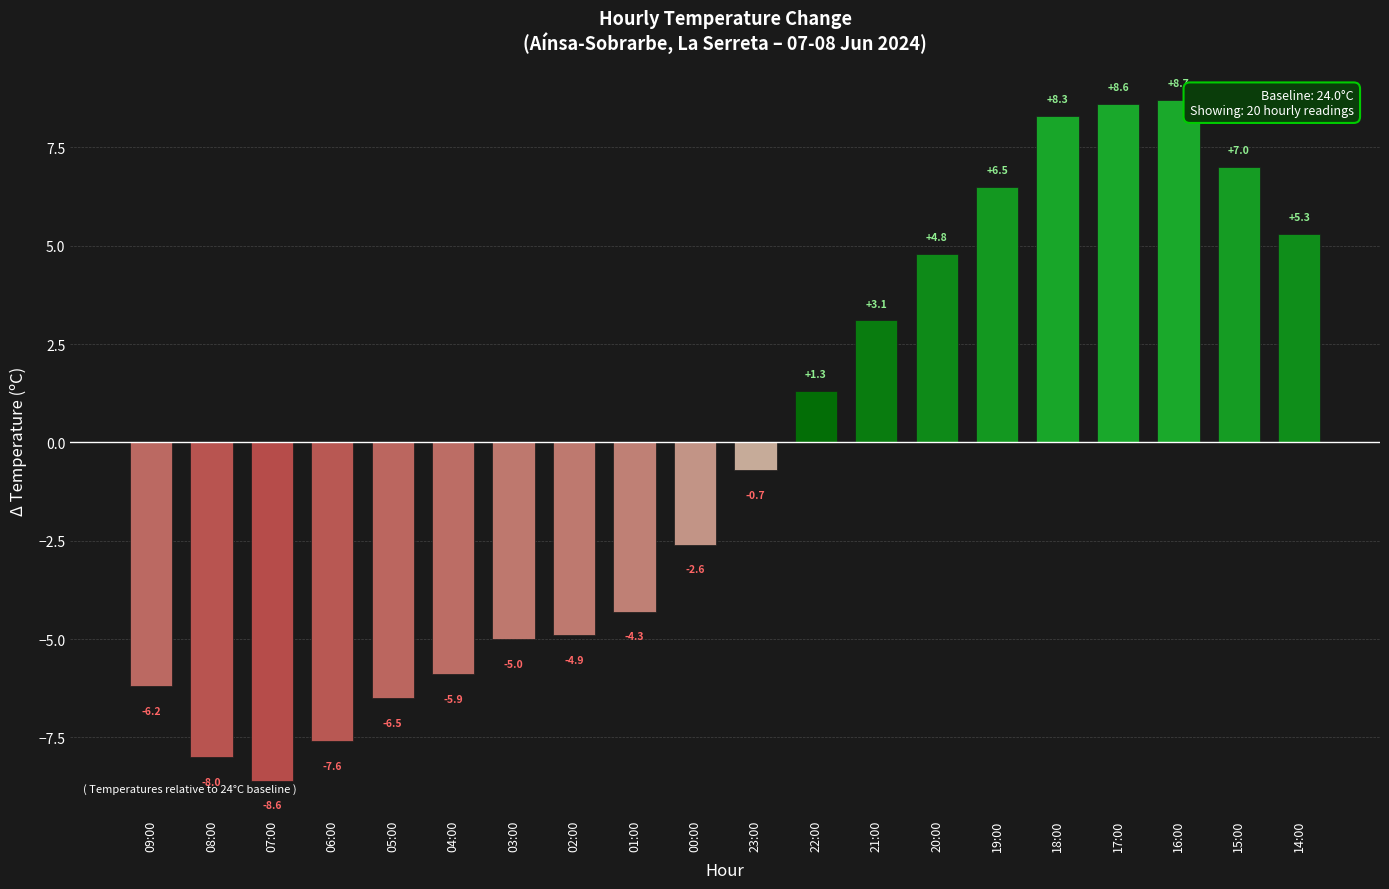

Reading left to right, extract all data points from this chart.

-6.2	-8.0	-8.6	-7.6	-6.5	-5.9	-5.0	-4.9	-4.3	-2.6	-0.7	1.3	3.1	4.8	6.5	8.3	8.6	8.7	7.0	5.3